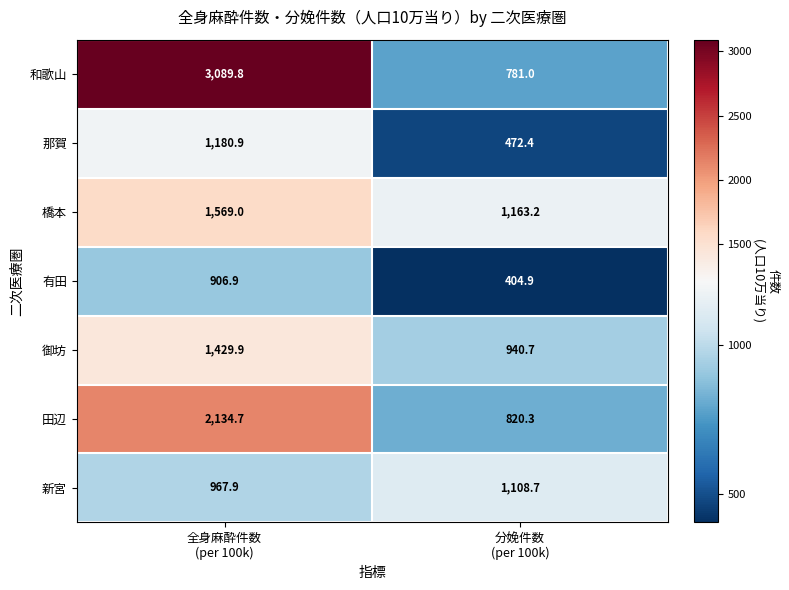

Which series has the largest total across all categories?

和歌山